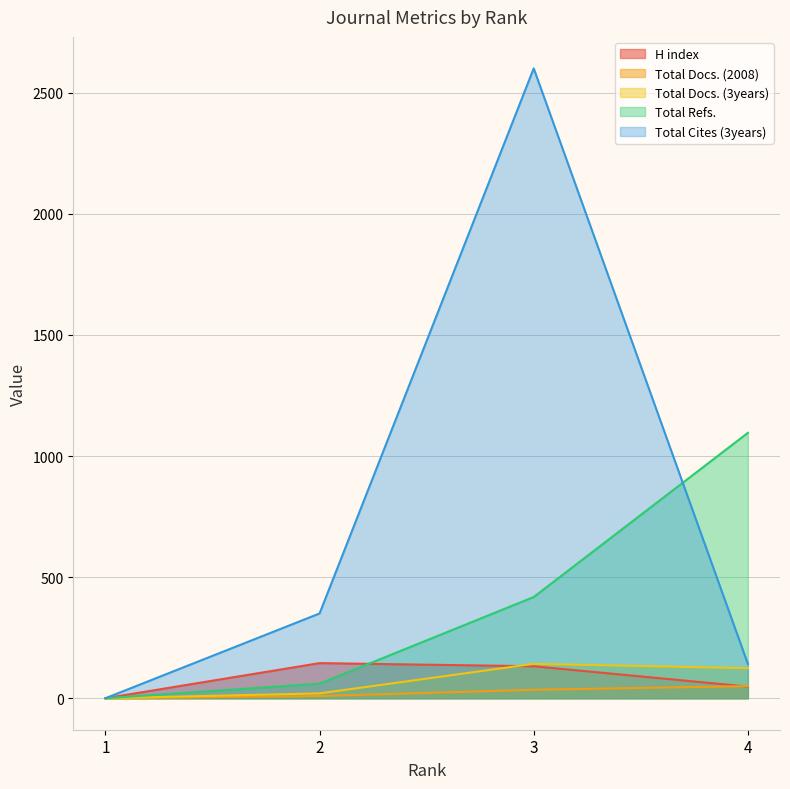

True or false: Total Docs. (2008) and Total Cites (3years) intersect in this chart.

False